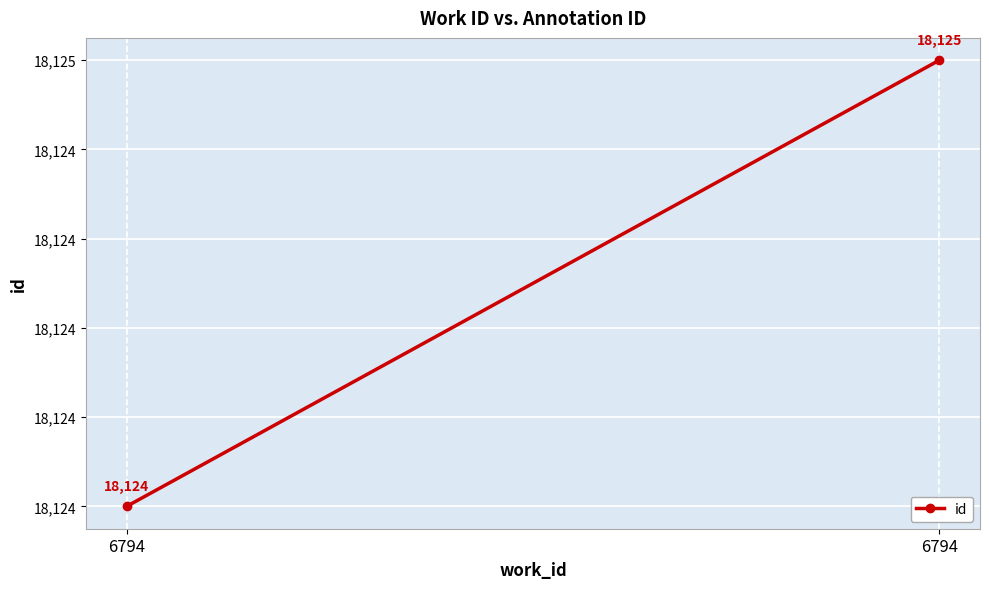

At which category does the chart reach its peak across all series?

6794